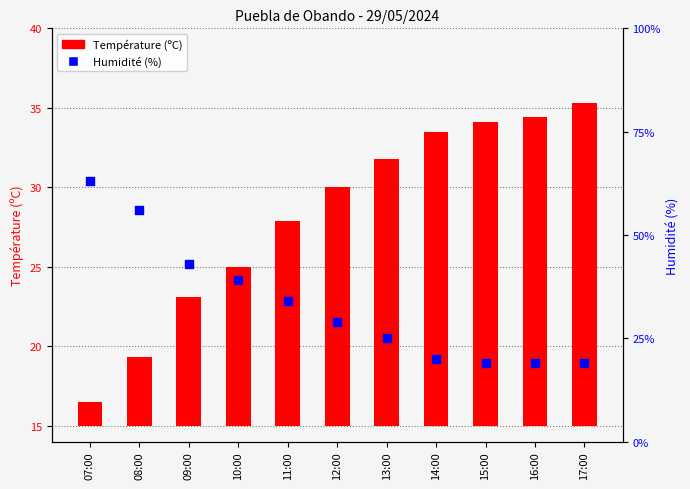

Which series has the widest spread of Y values?

Humidité (%)